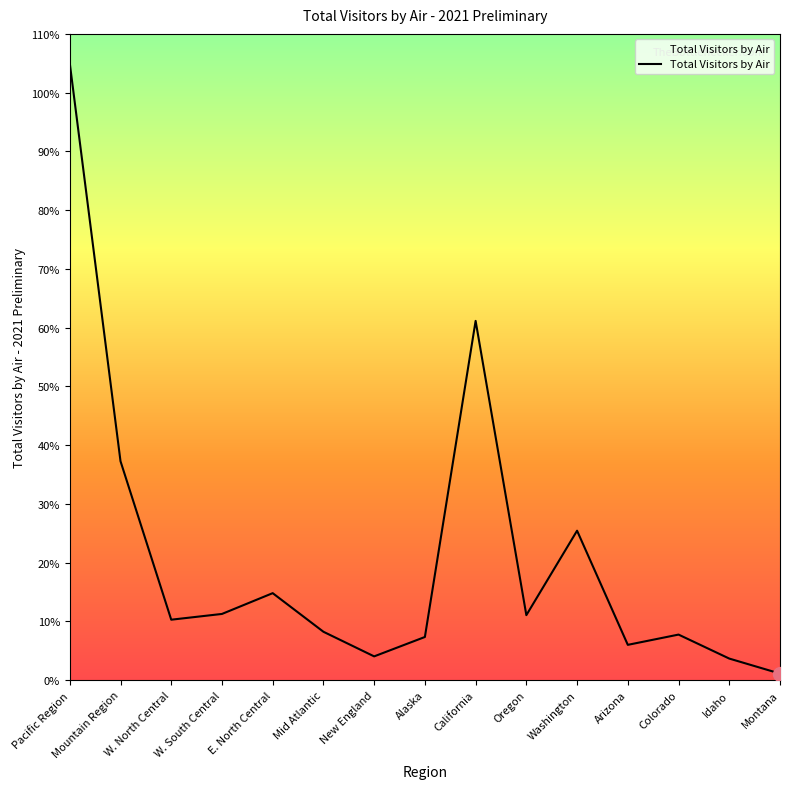

Does the chart display data point markers on the line(s)?

No